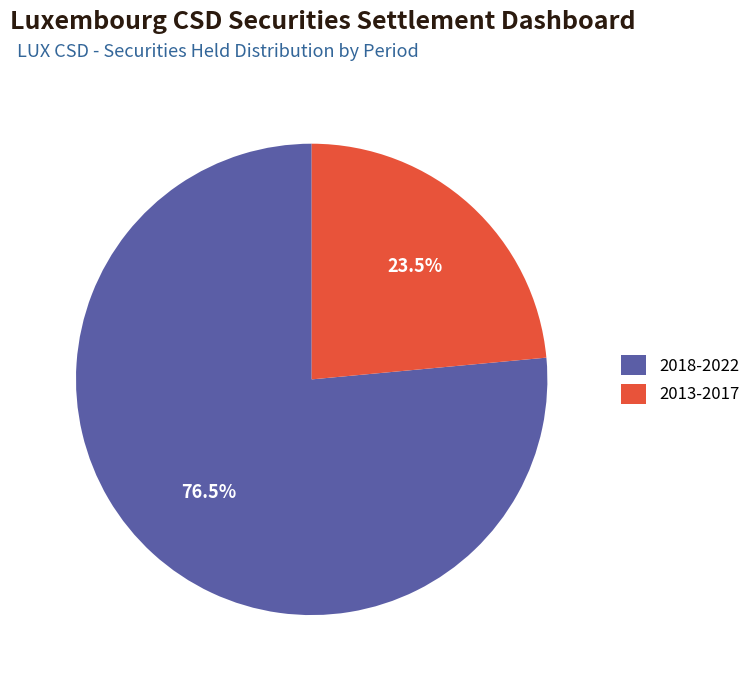

How much of the chart is everything except 2018-2022?

23.5%